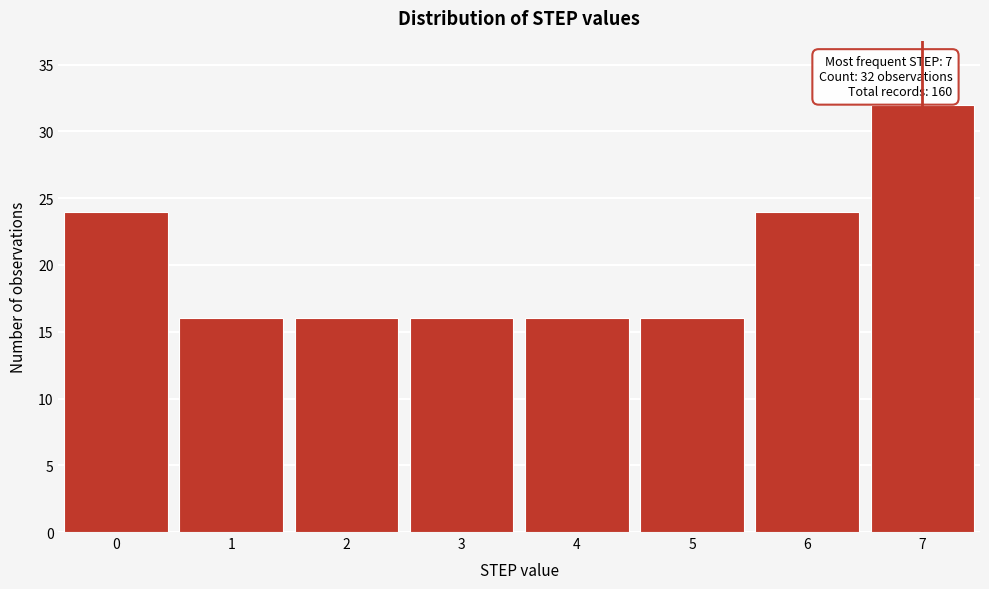

Reading left to right, list all the values displayed in this chart.

24	16	16	16	16	16	24	32